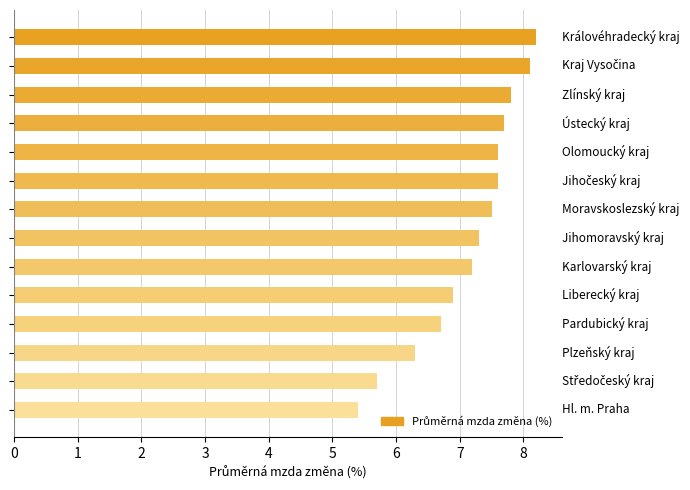

What is the average value?

7.1